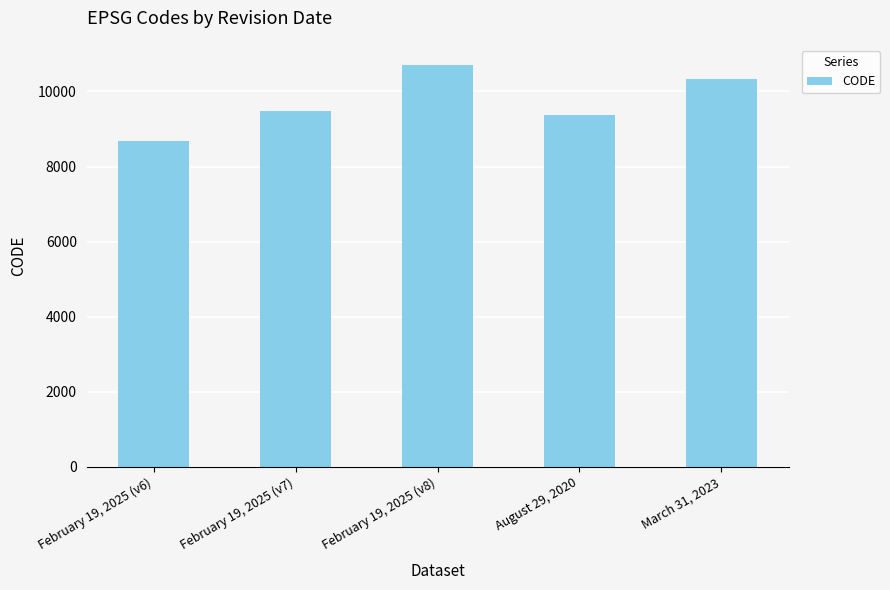

Rank the categories by value from highest to lowest.

February 19, 2025 (v8), March 31, 2023, February 19, 2025 (v7), August 29, 2020, February 19, 2025 (v6)